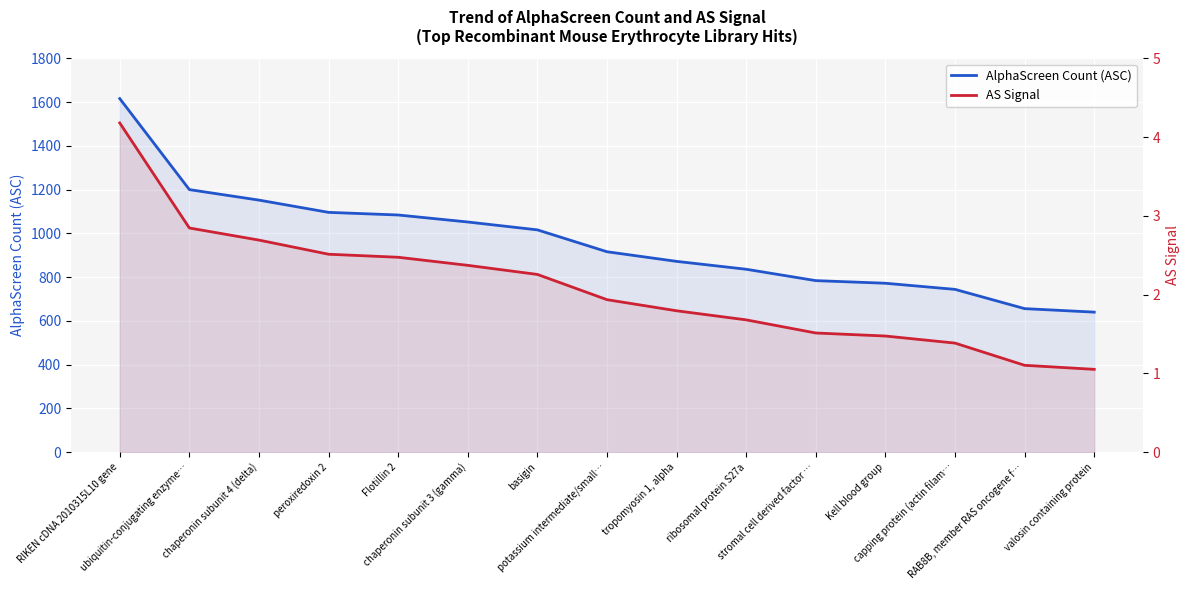

Reading left to right, transcribe all the data shown in this chart.

AlphaScreen Count (ASC): RIKEN cDNA 2010315L10 gene=1616.0	ubiquitin-conjugating enzyme…=1200.0	chaperonin subunit 4 (delta)=1152.0	peroxiredoxin 2=1096.0	Flotillin 2=1084.0	chaperonin subunit 3 (gamma)=1052.0	basigin=1016.0	potassium intermediate/small…=916.0	tropomyosin 1, alpha=872.0	ribosomal protein S27a=836.0	stromal cell derived factor …=784.0	Kell blood group=772.0	capping protein (actin filam…=744.0	RAB8B, member RAS oncogene f…=656.0	valosin containing protein=640.0
AS Signal: RIKEN cDNA 2010315L10 gene=4.2	ubiquitin-conjugating enzyme…=2.8	chaperonin subunit 4 (delta)=2.7	peroxiredoxin 2=2.5	Flotillin 2=2.5	chaperonin subunit 3 (gamma)=2.4	basigin=2.3	potassium intermediate/small…=1.9	tropomyosin 1, alpha=1.8	ribosomal protein S27a=1.7	stromal cell derived factor …=1.5	Kell blood group=1.5	capping protein (actin filam…=1.4	RAB8B, member RAS oncogene f…=1.1	valosin containing protein=1.1